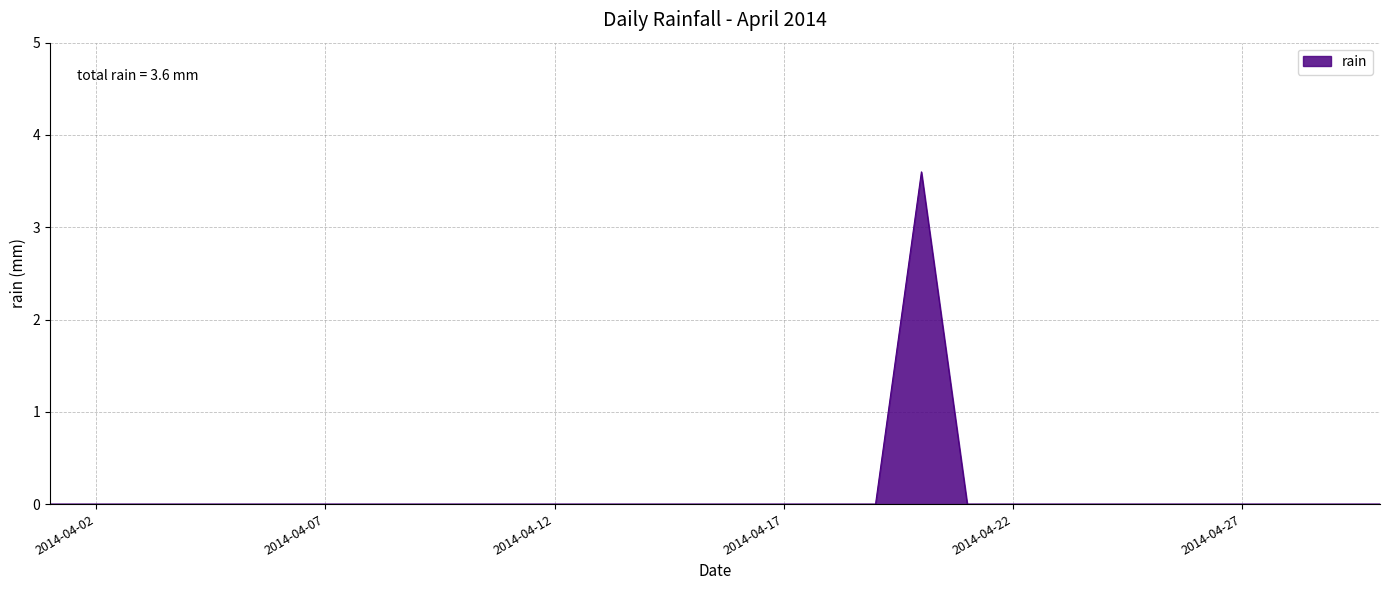

What is the greatest value displayed?

3.6